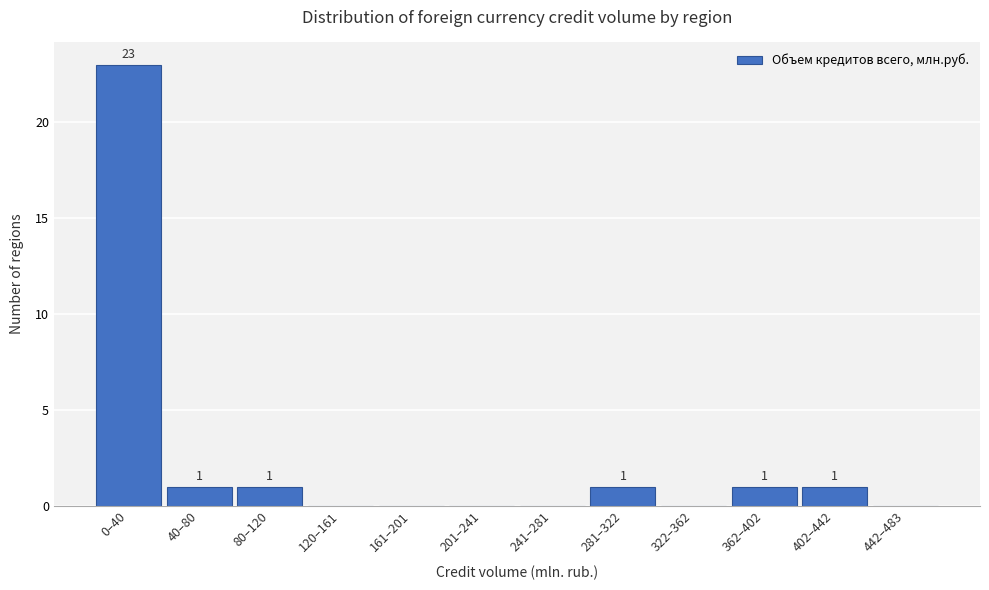

Reading left to right, what are all the values shown in this chart?

0–40=23	40–80=1	80–120=1	120–161=0	161–201=0	201–241=0	241–281=0	281–322=1	322–362=0	362–402=1	402–442=1	442–483=0